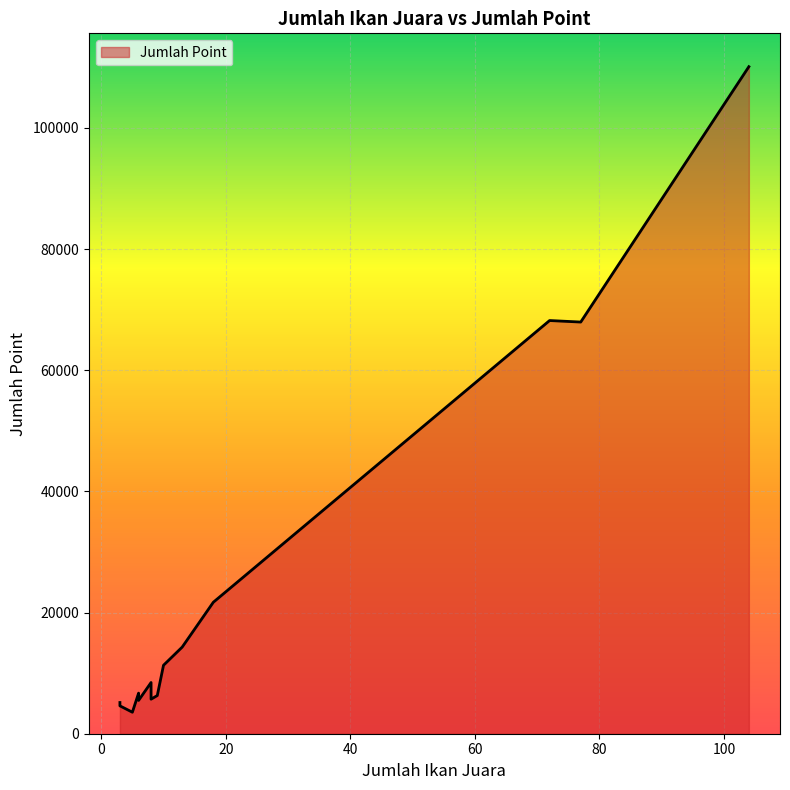

What is the sum of the values at 77 and 13?

82250